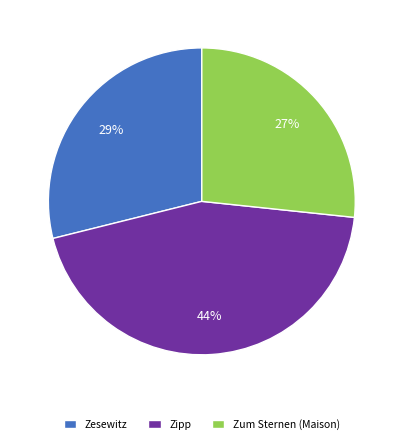

To the nearest percent, what portion does Zesewitz represent?

29%